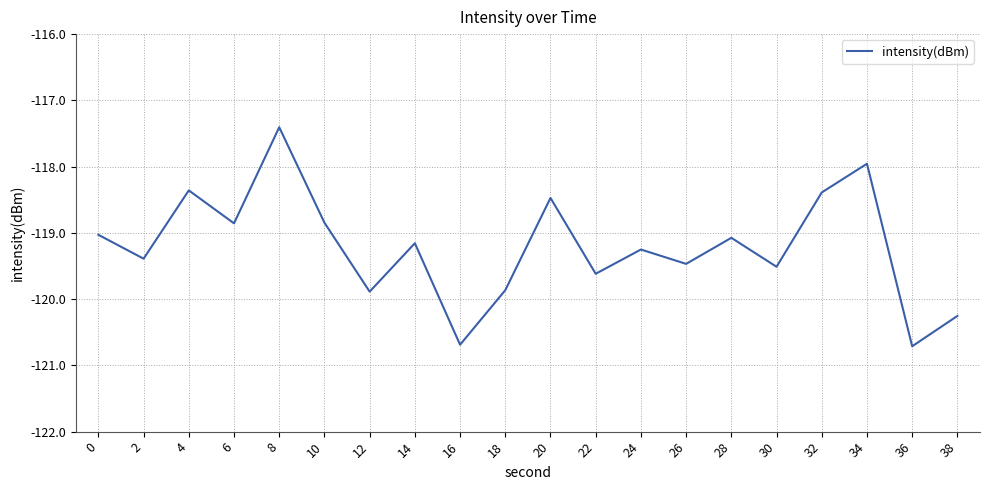

Is it true that the value at 12 is -169.2?

False